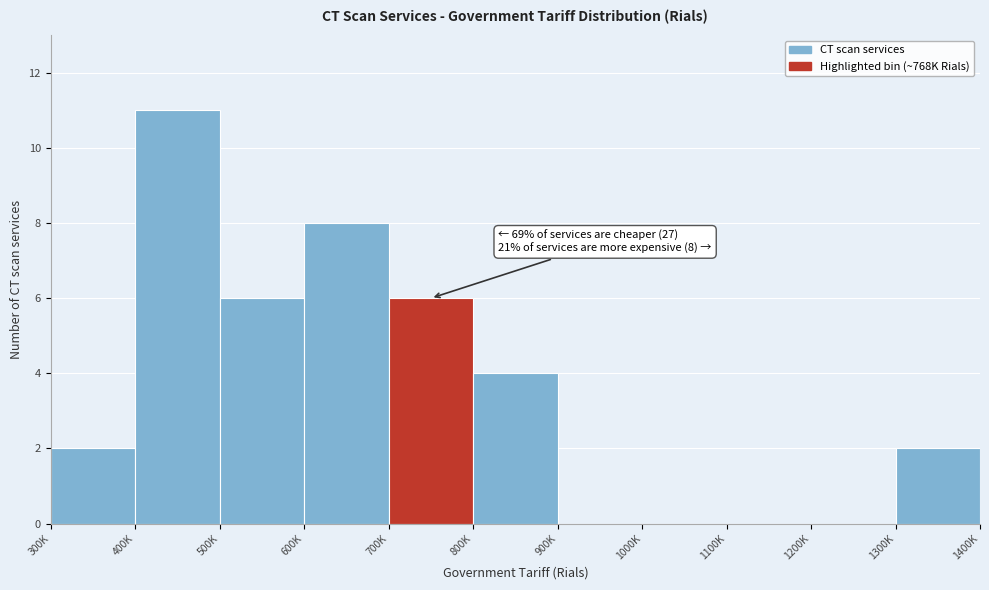

Reading left to right, list all the values displayed in this chart.

300K=2	400K=11	500K=6	600K=8	700K=6	800K=4	900K=0	1000K=0	1100K=0	1200K=0	1300K=2